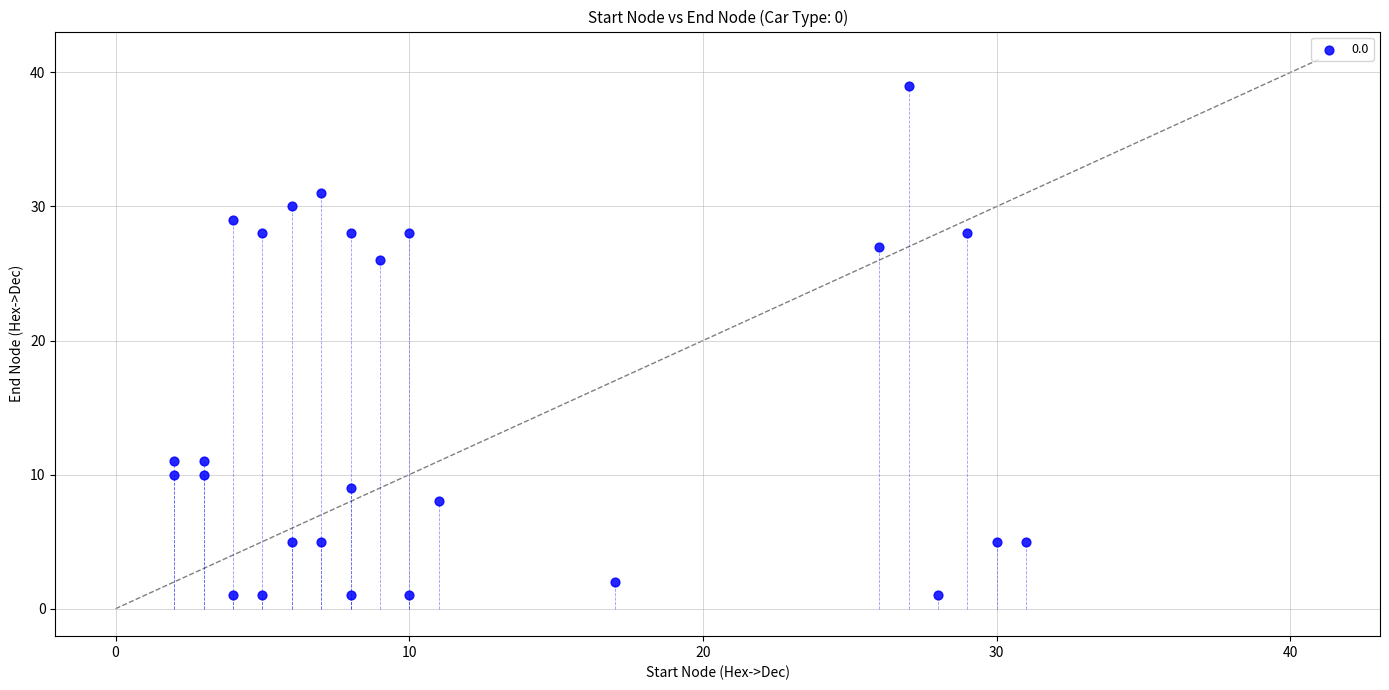

What is the range of Y values (max minus min)?

38